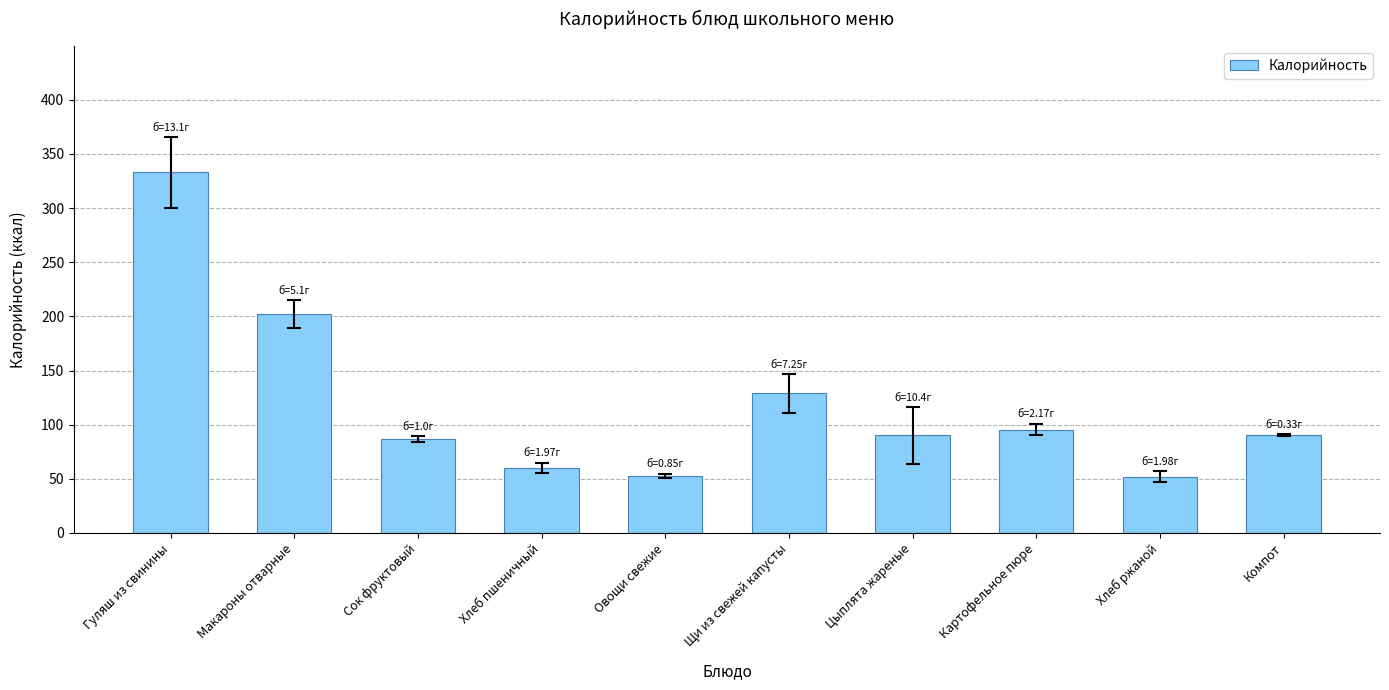

What is the label of the 9th bar from the right?

Макароны отварные